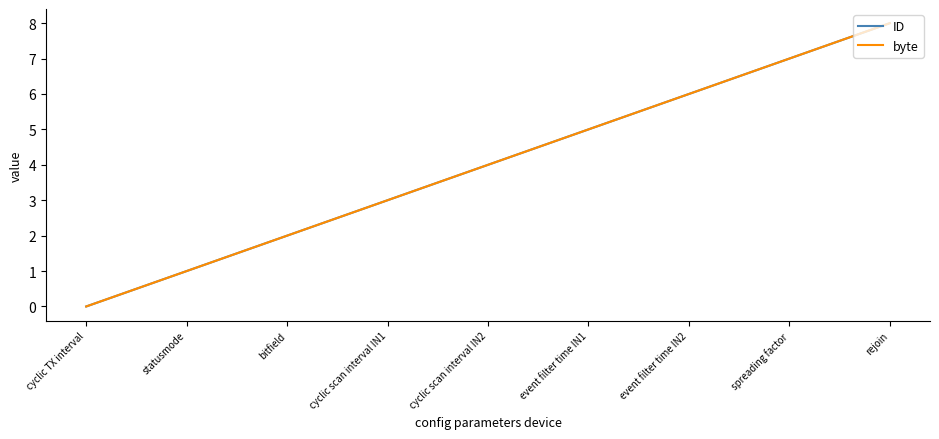

Does the chart have visible grid lines?

No